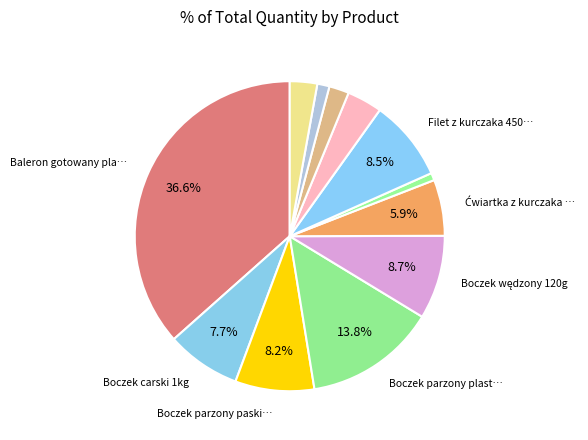

How many segments does this pie chart have?

12